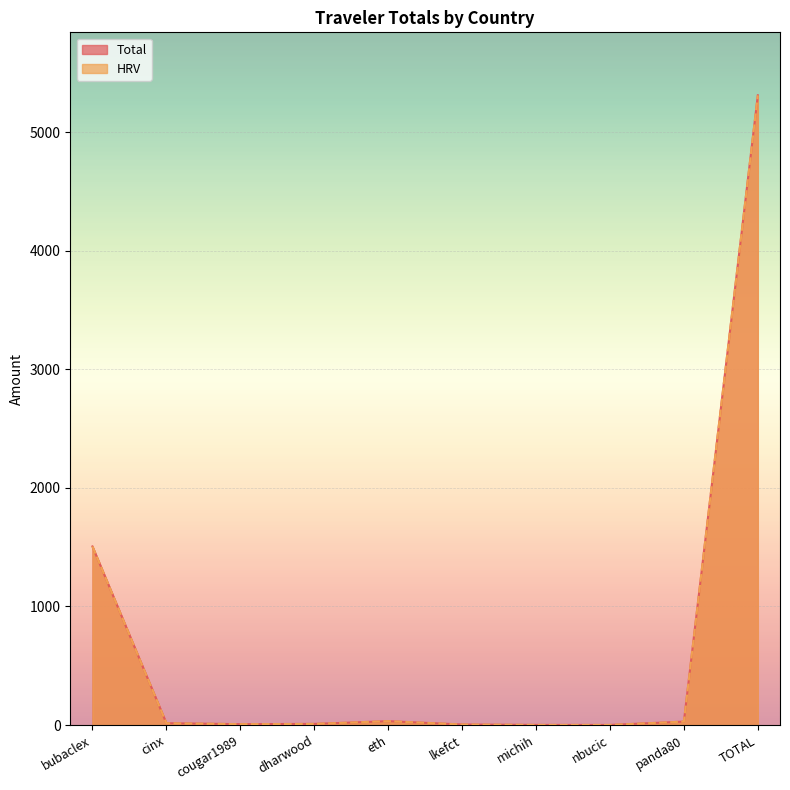

Reading left to right, transcribe all the data shown in this chart.

Total: bubaclex=1506.5	cinx=15.3	cougar1989=7.2	dharwood=9.4	eth=32.7	lkefct=4.4	michih=0.9	nbucic=0.5	panda80=28.9	TOTAL=5312.7
HRV: bubaclex=1506.5	cinx=15.3	cougar1989=7.2	dharwood=9.4	eth=32.7	lkefct=4.4	michih=0.9	nbucic=0.5	panda80=28.9	TOTAL=5312.4